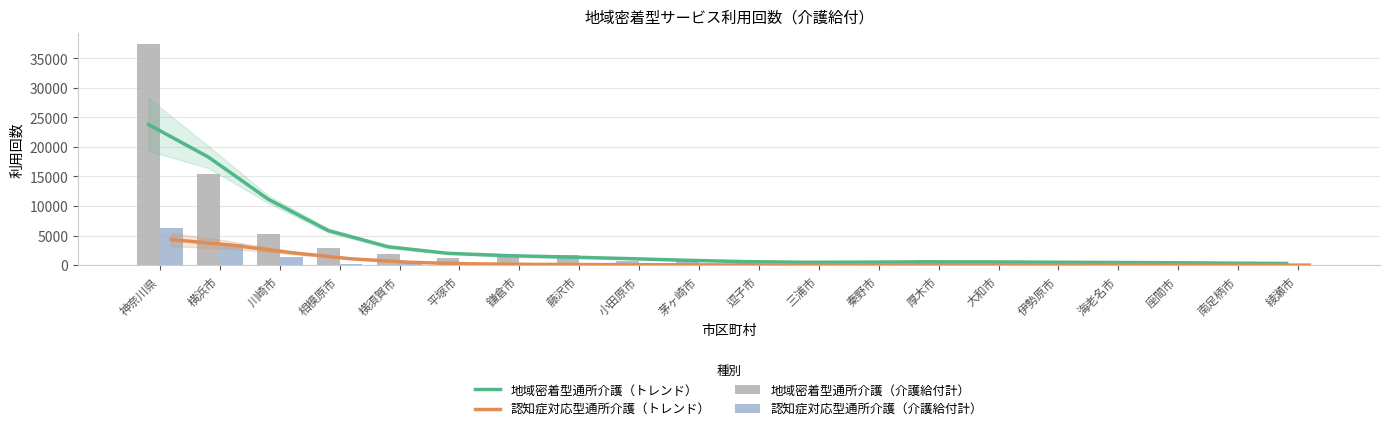

Which series has the largest range (max minus min)?

地域密着型通所介護（介護給付計）